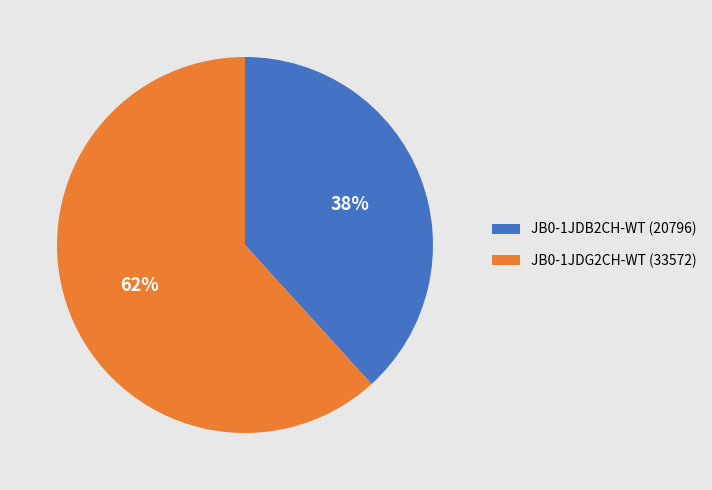

Rank the categories by value from lowest to highest.

JB0-1JDB2CH-WT, JB0-1JDG2CH-WT